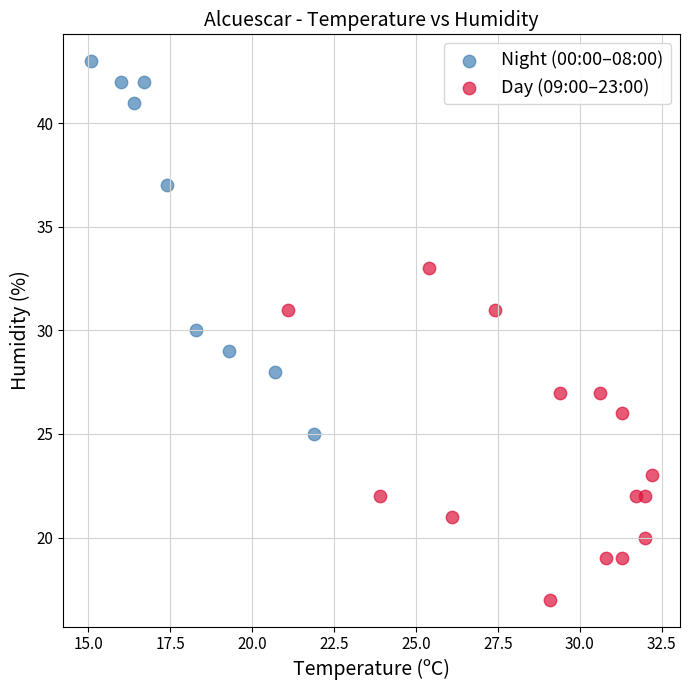

Which series contains the lowest Y value?

Day (09:00–23:00)